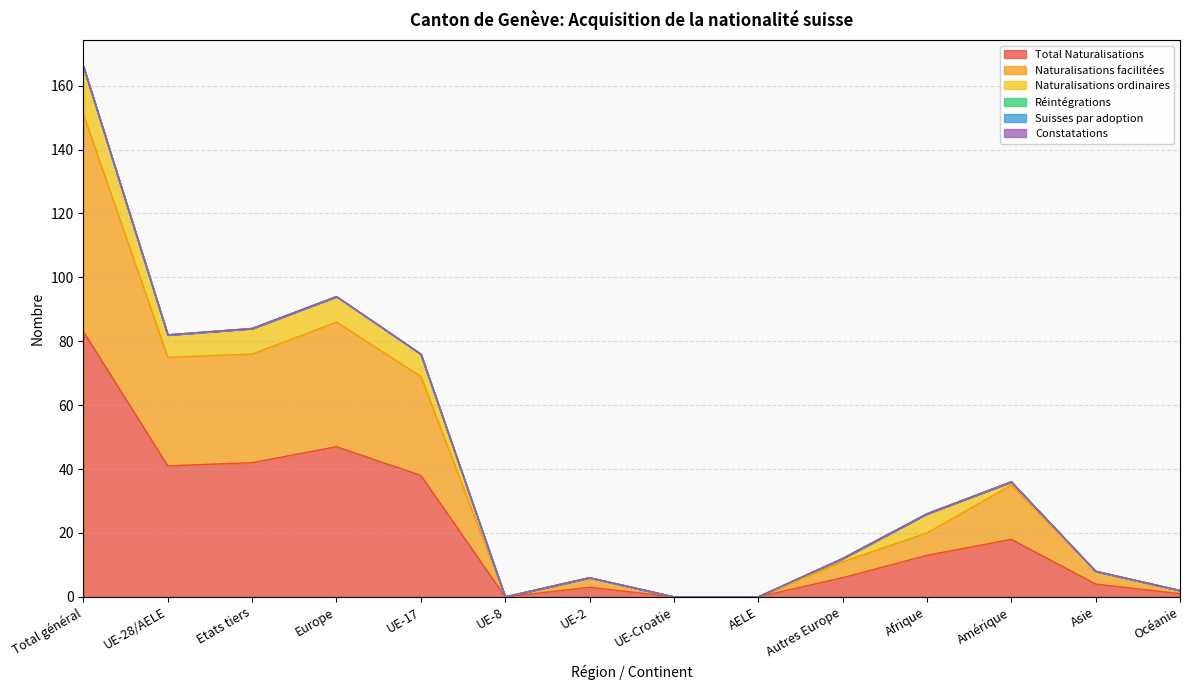

What is the difference between the Naturalisations facilitées values at UE-17 and Europe?

8